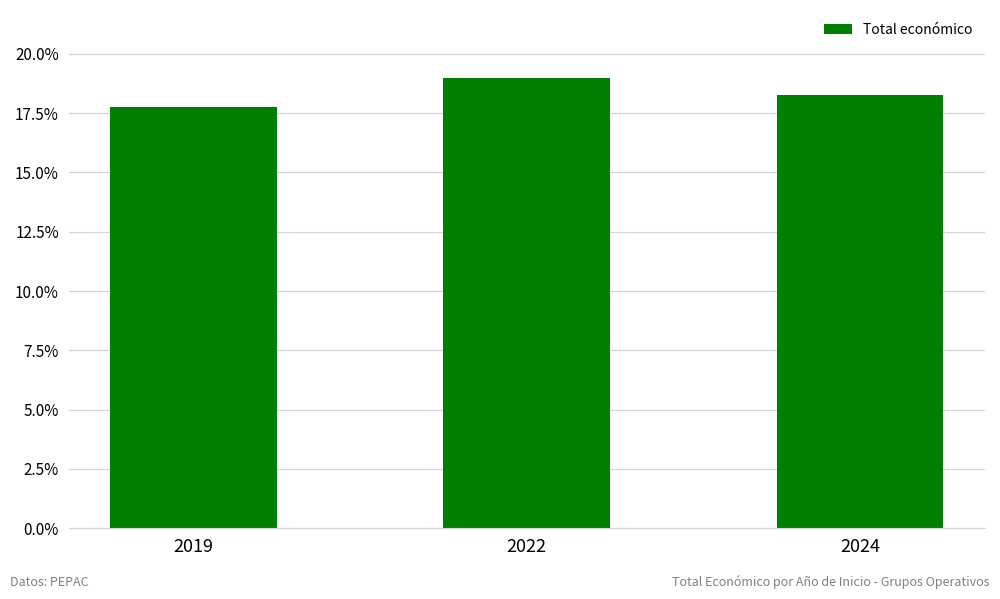

What is the sum of all values?

55.0